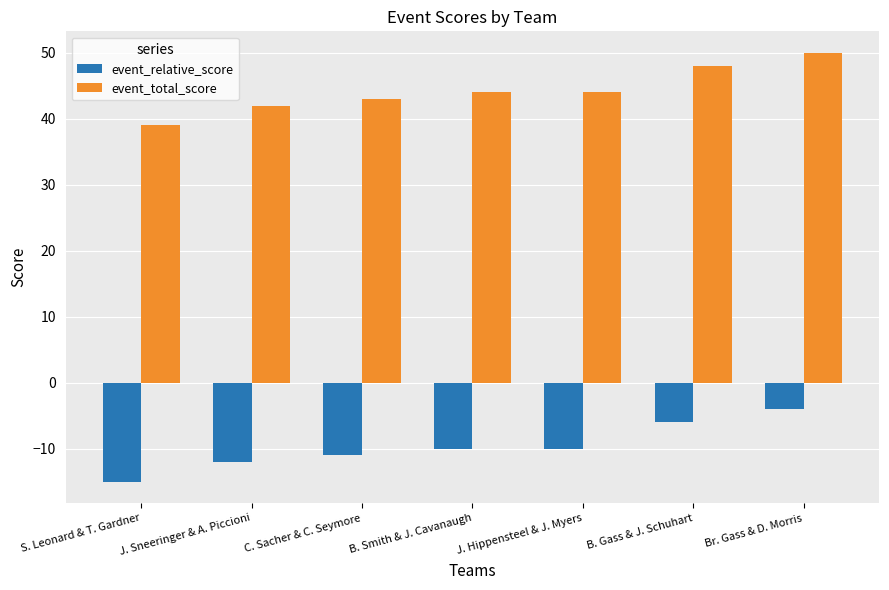

Does the chart contain any negative values?

Yes